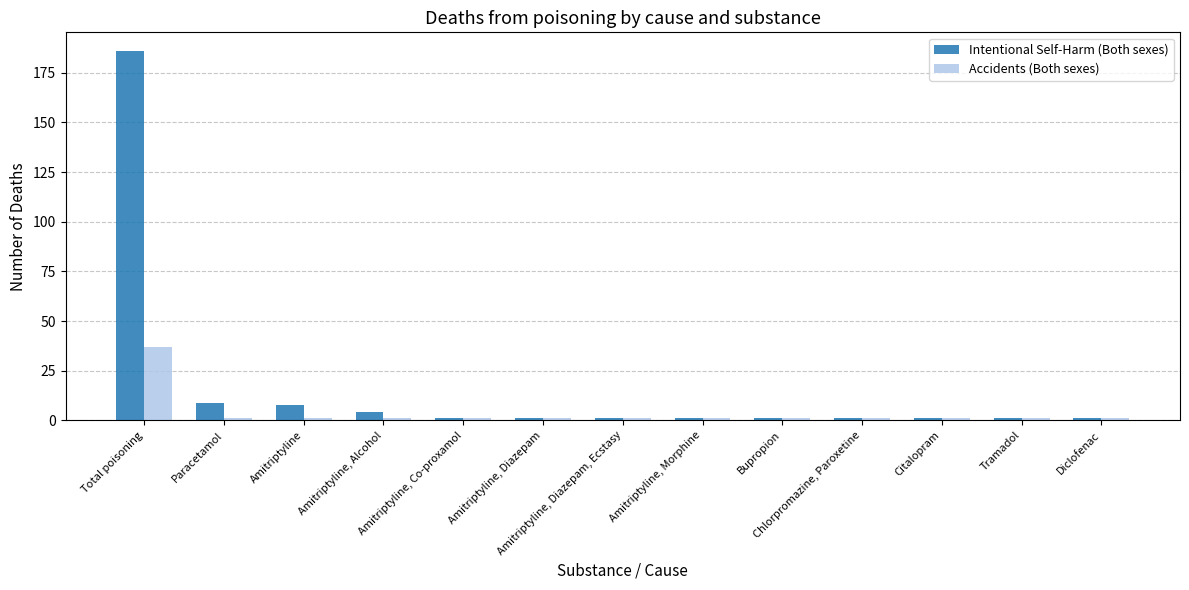

How many distinct data groups are displayed?

2